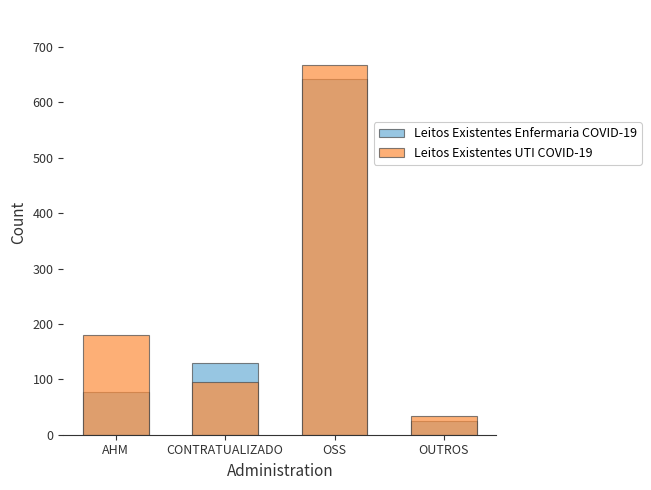

Between AHM and OUTROS, which series saw the biggest shift?

Leitos Existentes UTI COVID-19